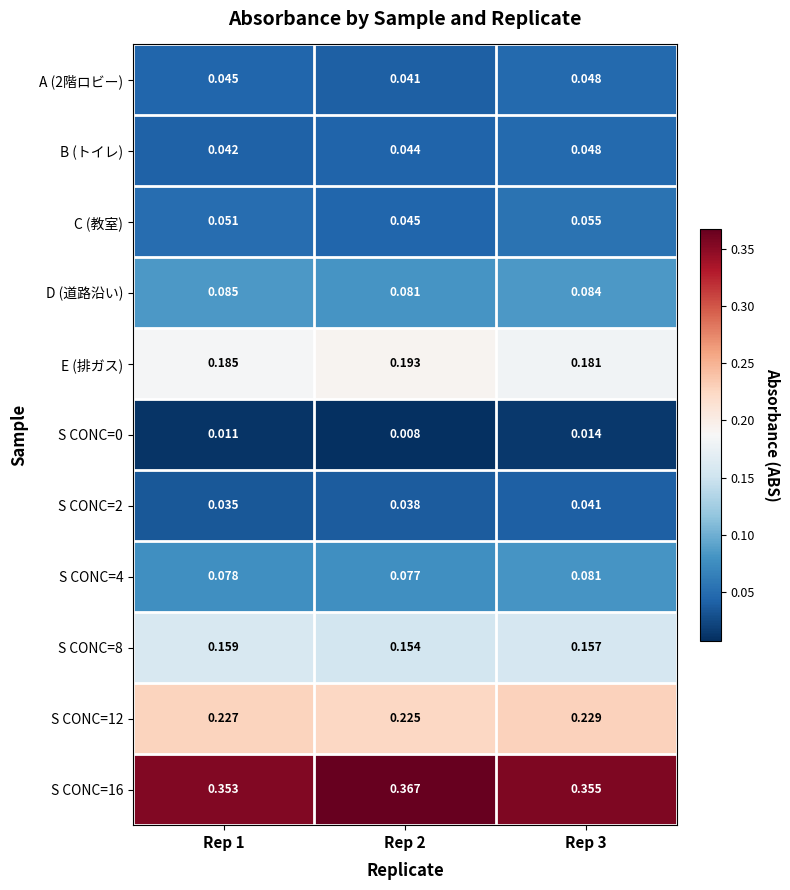

Is the value of S CONC=12 at Rep 1 greater than the value of S CONC=0 at Rep 3?

Yes